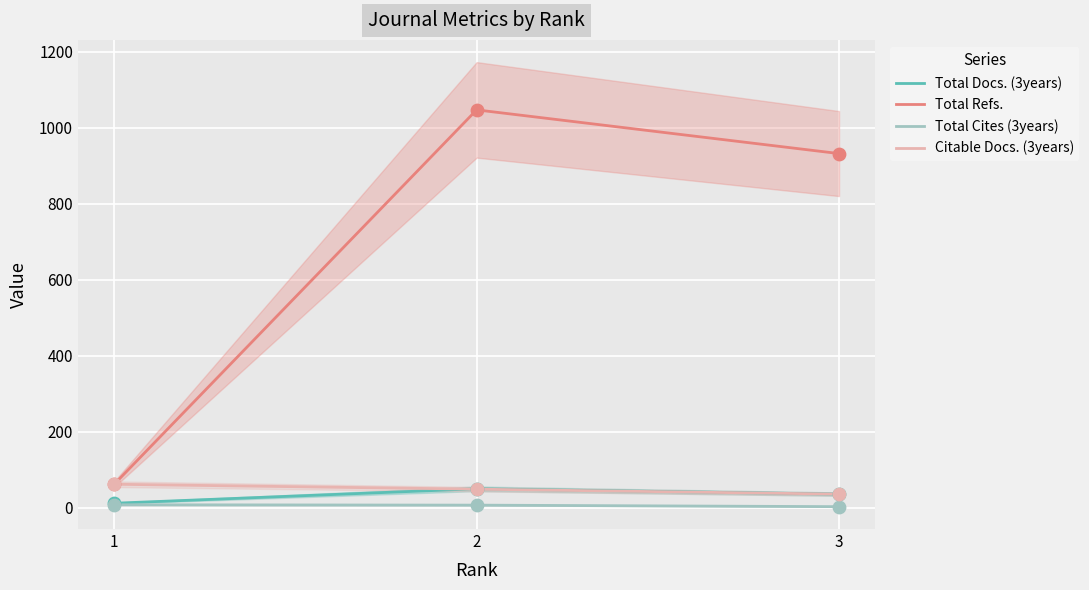

At how many categories does at least one series exceed 443?

2